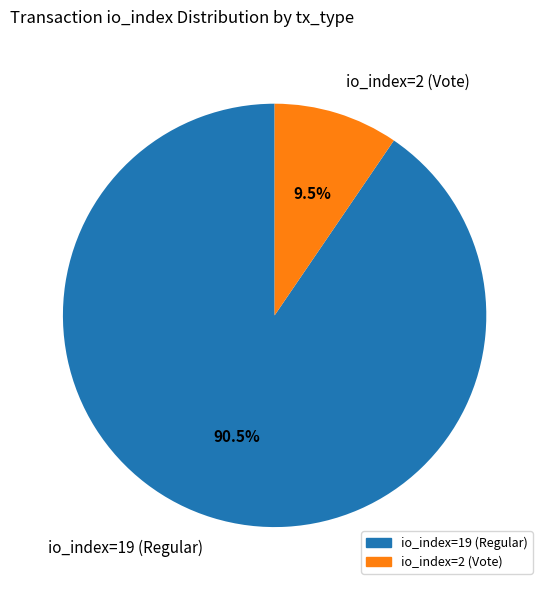

Which slice represents more than half of the pie?

io_index=19 (Regular)